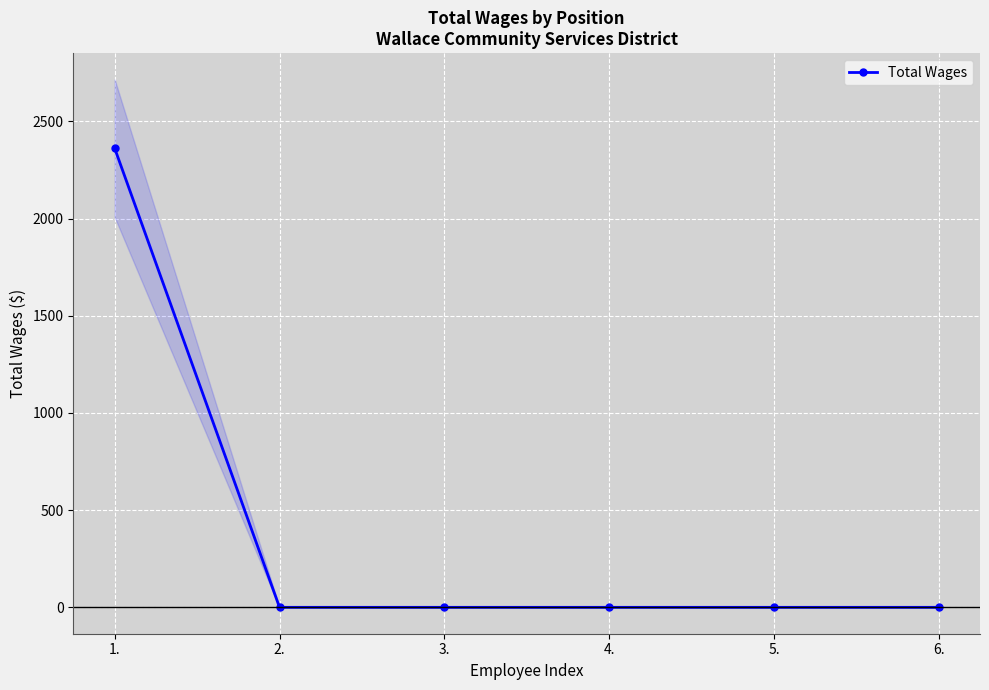

What position from the left is 4.?

4